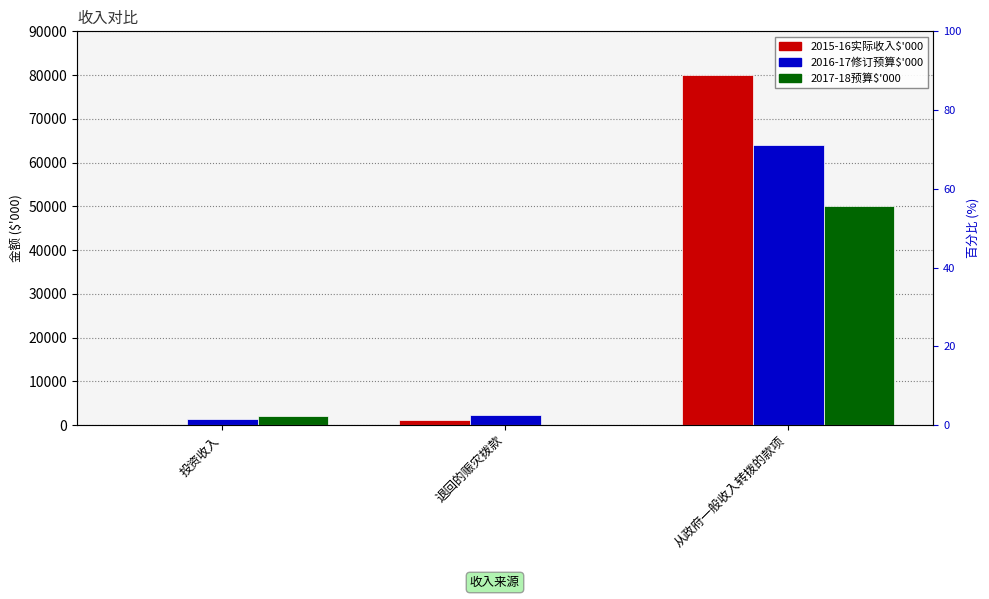

Between 退回的赈灾拨款 and 从政府一般收入转拨的款项, which series saw the biggest shift?

2015-16实际收入$'000